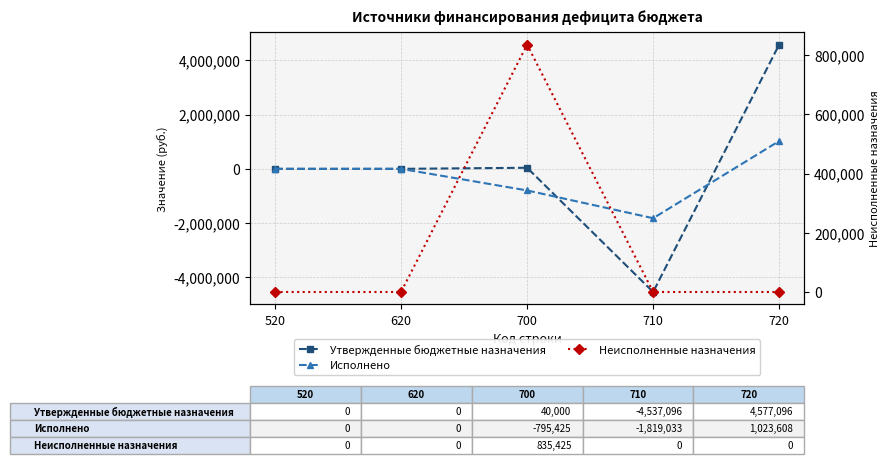

Reading left to right, extract all data points from this chart.

Утвержденные бюджетные назначения: 520=0.0	620=0.0	700=40000.0	710=-4537096.0	720=4577096.0
Исполнено: 520=0.0	620=0.0	700=-795424.6	710=-1819033.0	720=1023608.4
Неисполненные назначения: 520=0.0	620=0.0	700=835424.6	710=0.0	720=0.0